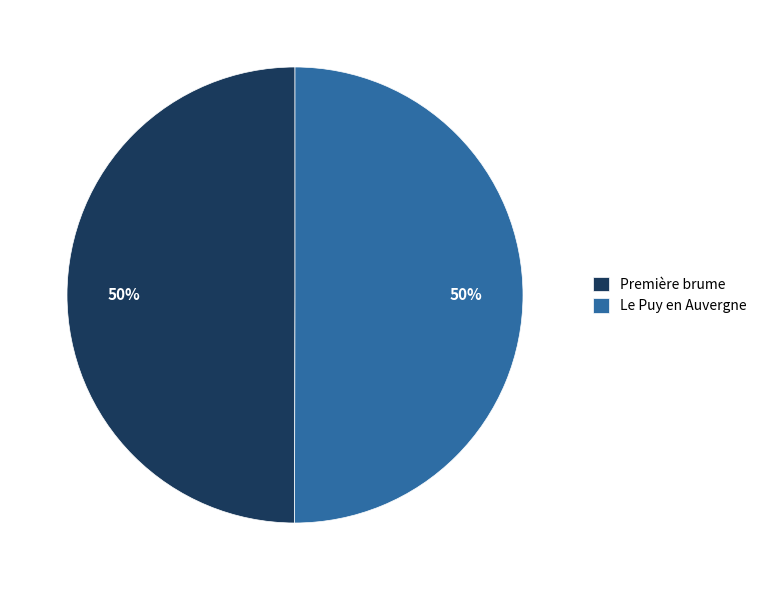

What is the ratio of the value at Première brume to the value at Le Puy en Auvergne?

1.0